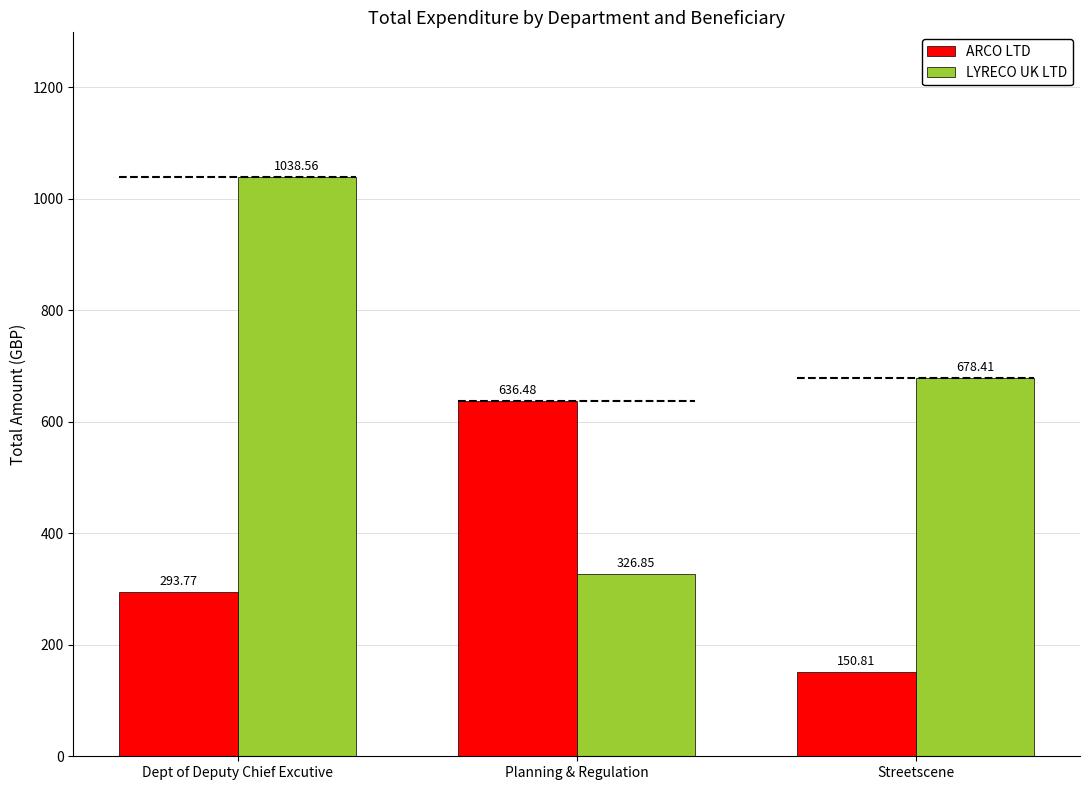

How many data points does each series have?

3